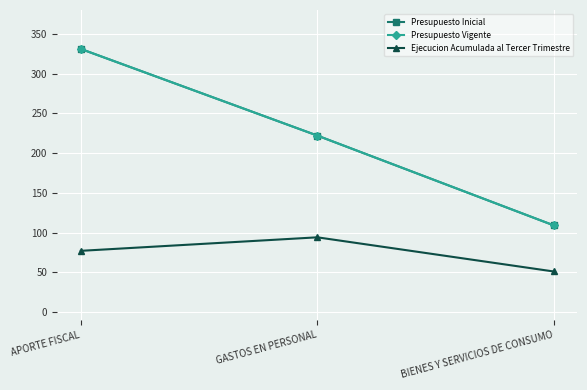

How many lines are shown in the chart?

3